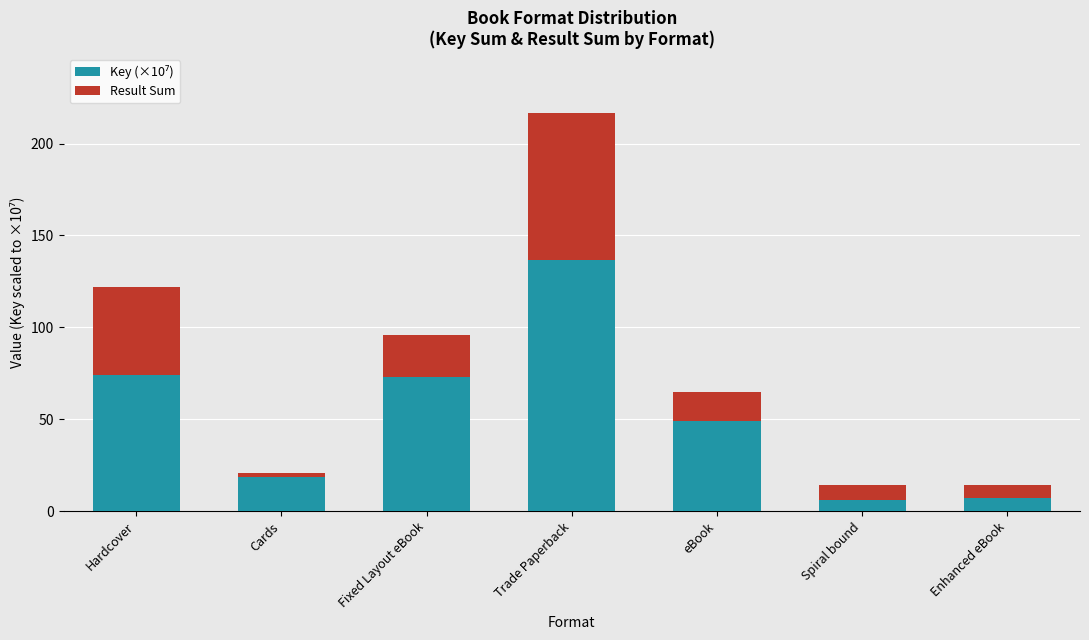

Are the bars horizontal?

No